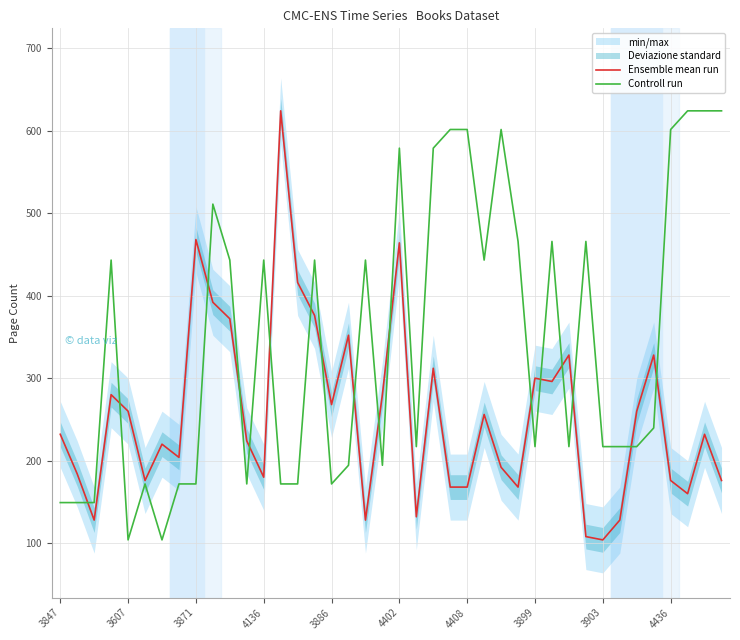

Which series has the widest spread of values?

Ensemble mean run